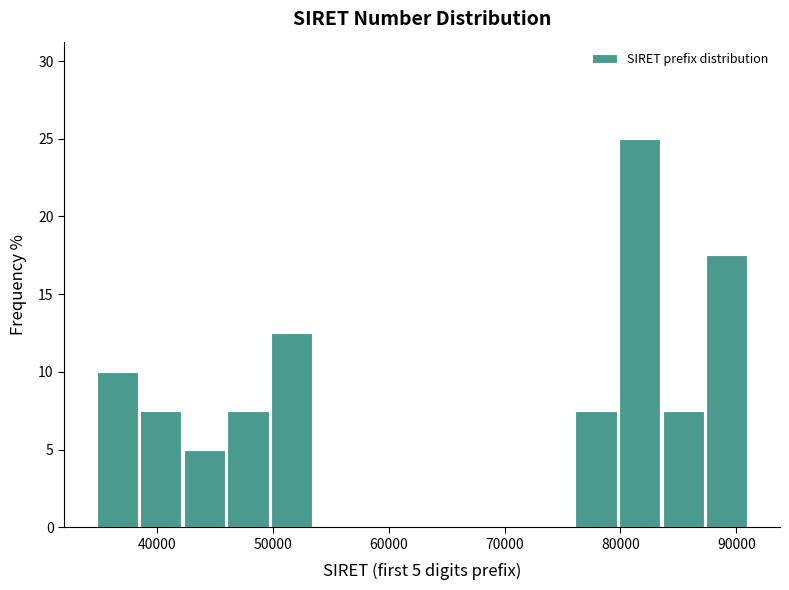

Read against the x-axis, roughly where is the centre of the tallest bar?

82000